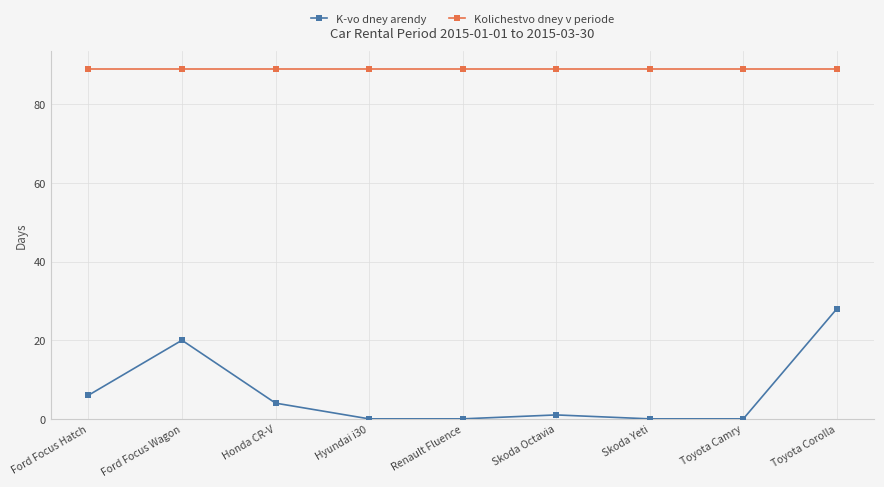

Reading left to right, extract all data points from this chart.

K-vo dney arendy: 6	20	4	0	0	1	0	0	28
Kolichestvo dney v periode: 89	89	89	89	89	89	89	89	89